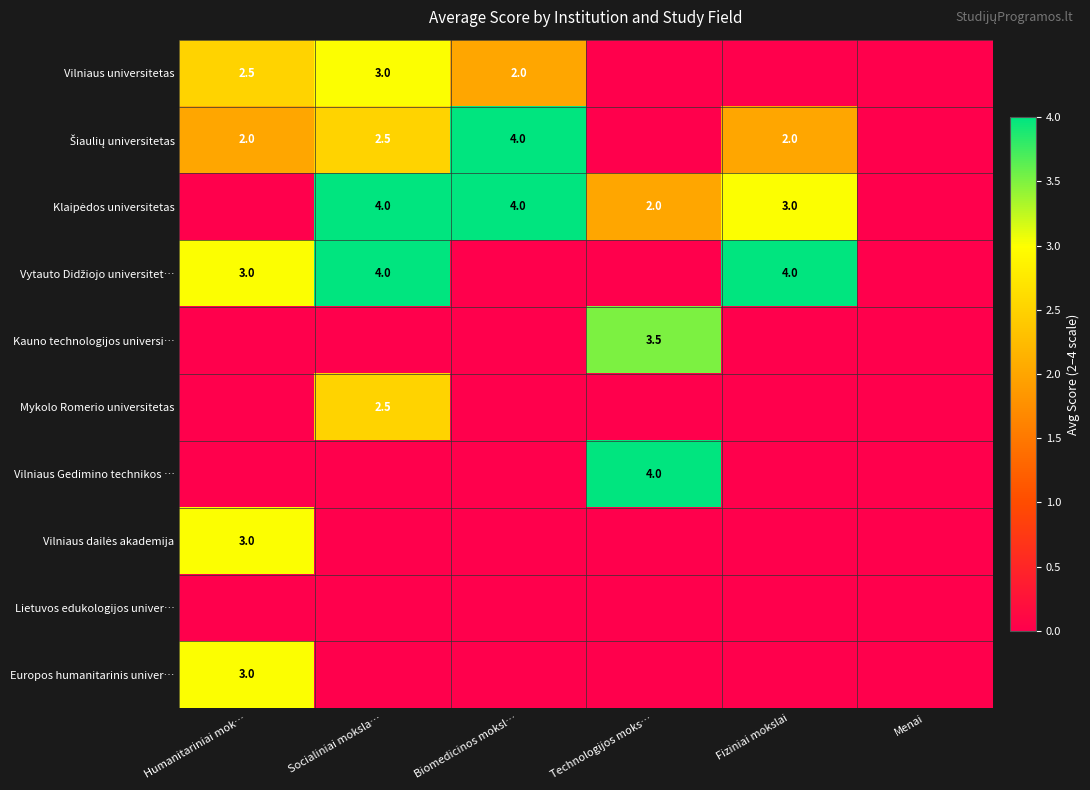

The Kauno technologijos universi… series shows 0.9 at Technologijos moks…. True or false?

False